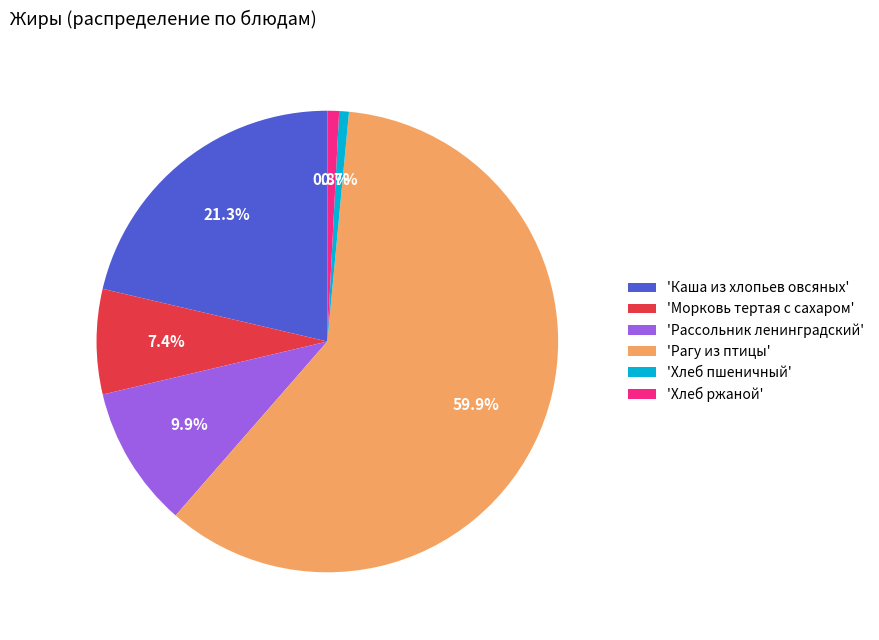

To the nearest percent, what is the difference between the largest and smallest slice percentages?

59%